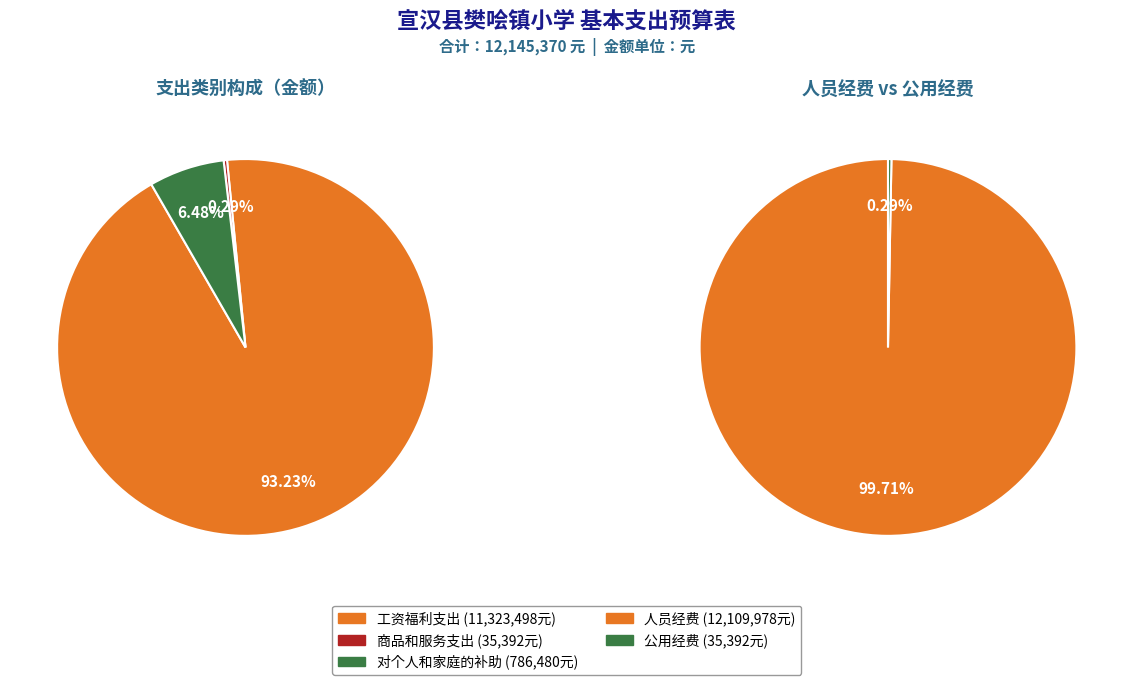

To the nearest percent, what is the average slice percentage?

33%